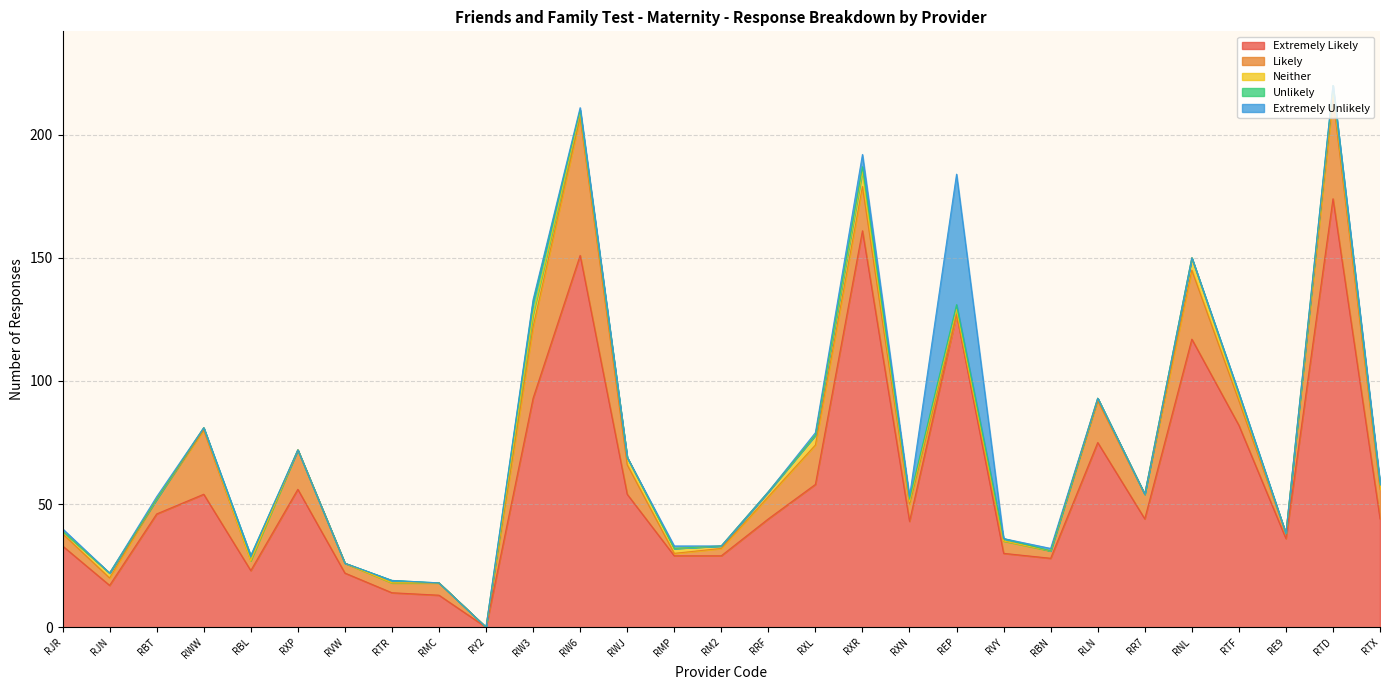

What is the sum of the Neither values at REP and RNL?

7